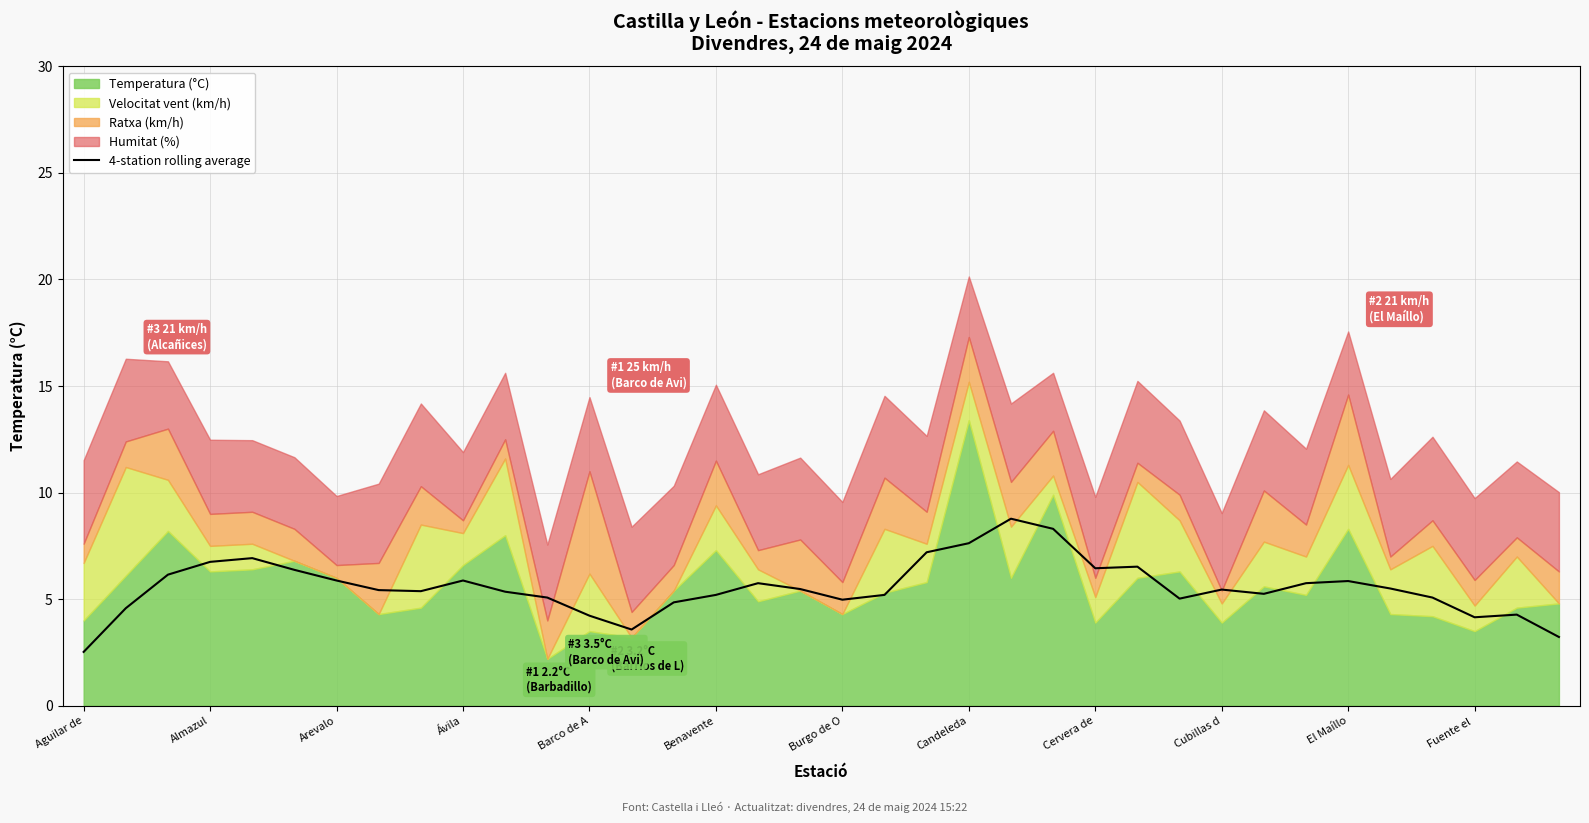

What is the average value?

5.6